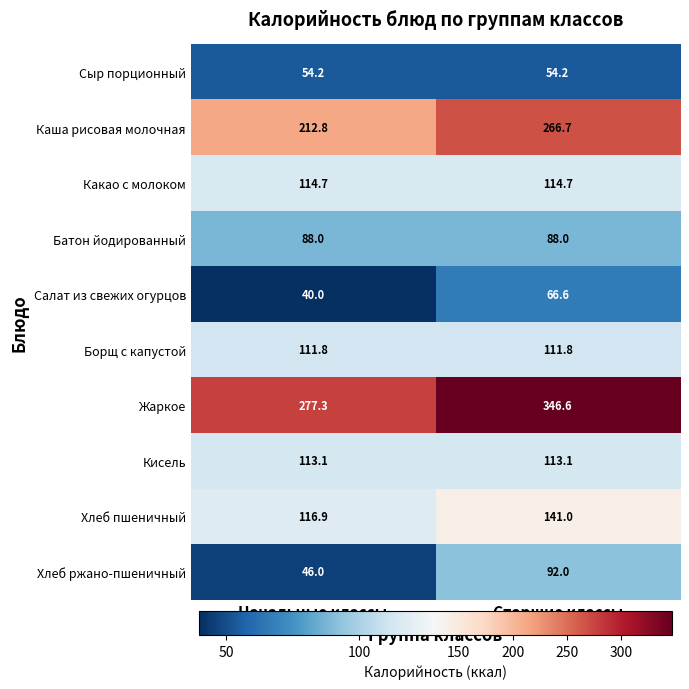

Which series has the largest total across all categories?

Жаркое